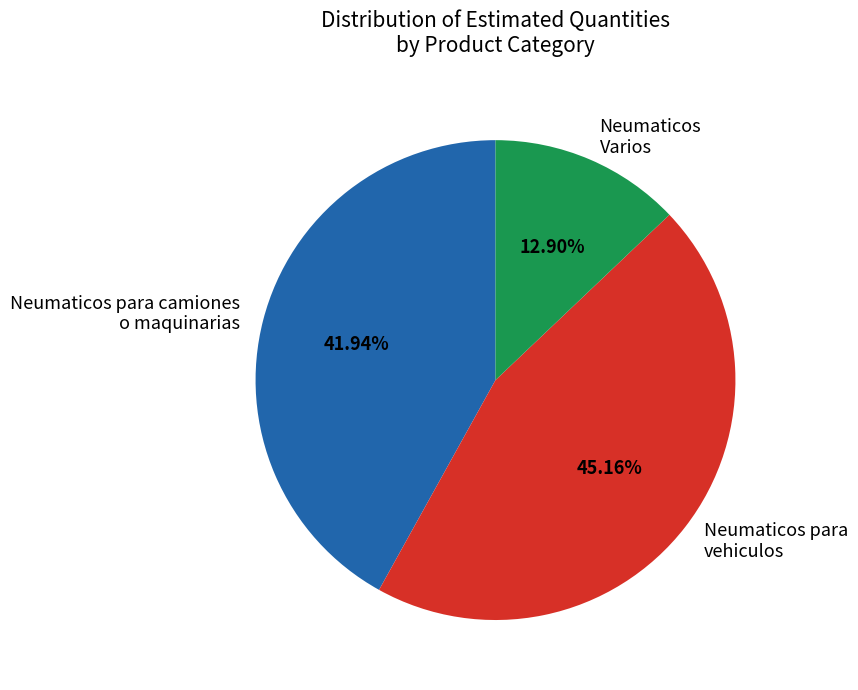

Do Neumaticos para vehiculos and Neumaticos para camiones o maquinarias together represent more than half of the pie?

Yes